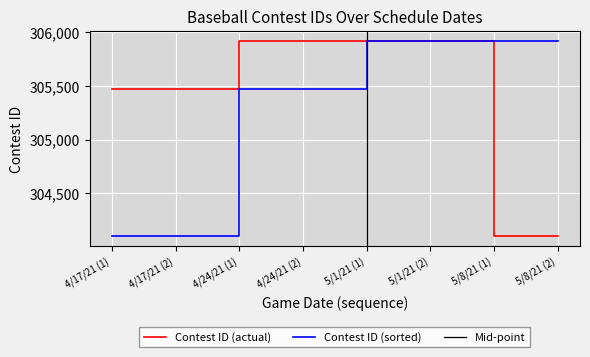

At which category does the chart reach its peak across all series?

5/1/21 (2)